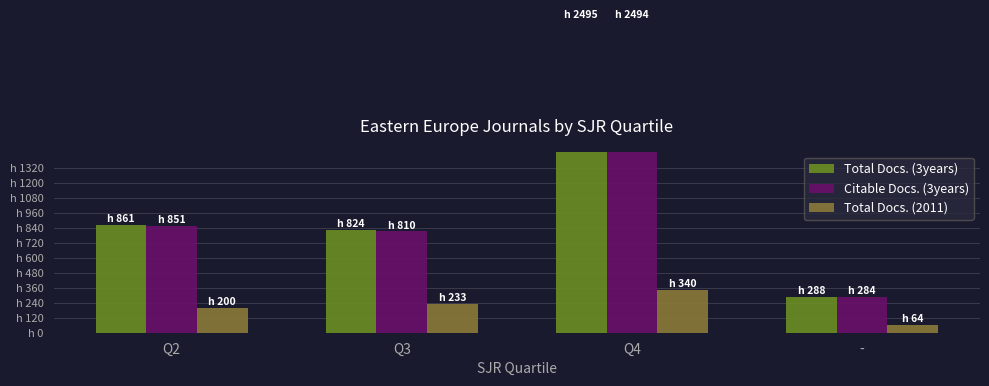

What is the difference between the Total Docs. (3years) values at - and Q2?

573